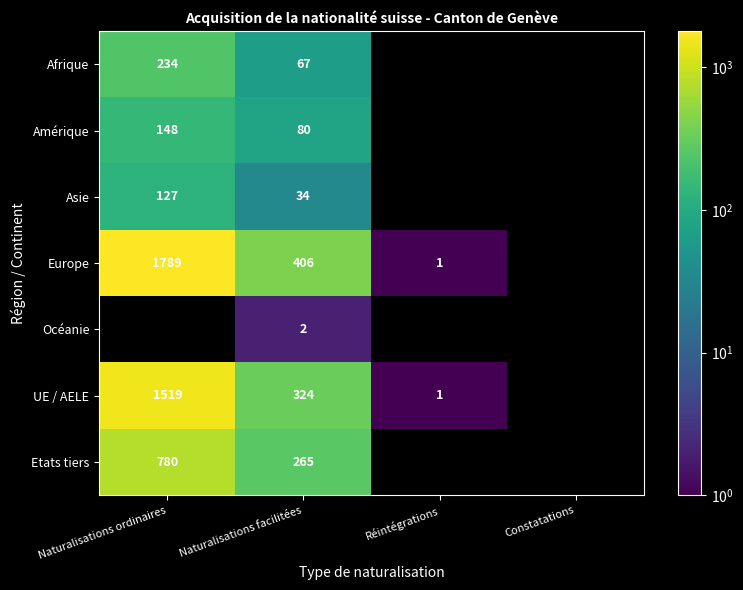

Which label corresponds to the smallest value in the chart?

Réintégrations